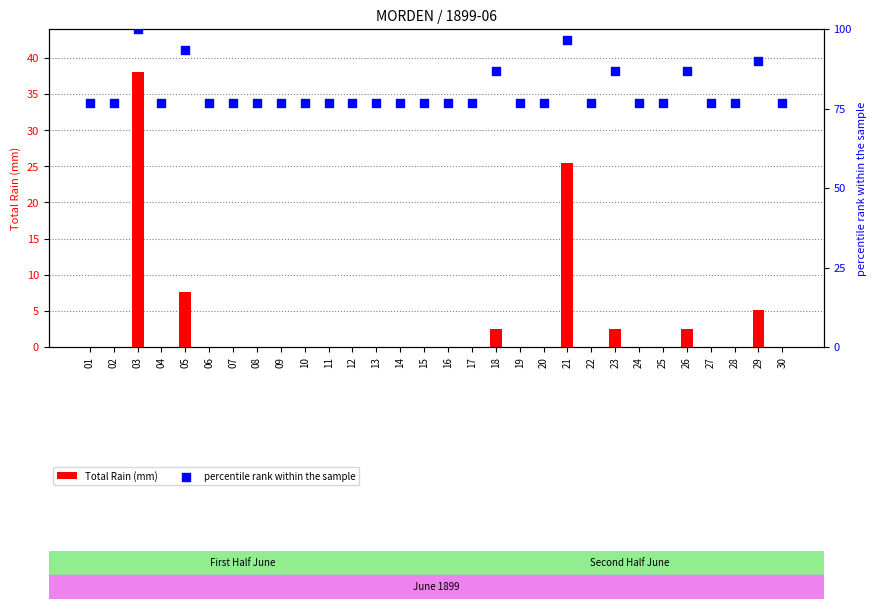

Which series has the largest total across all categories?

percentile rank within the sample